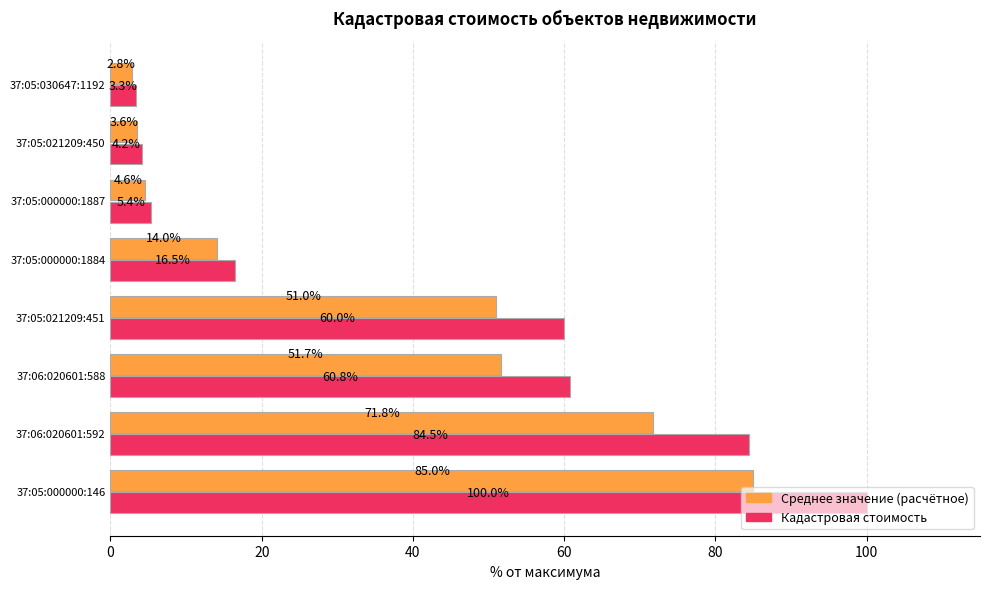

At which label is Среднее значение (расчётное) closest to 43?

37:05:021209:451